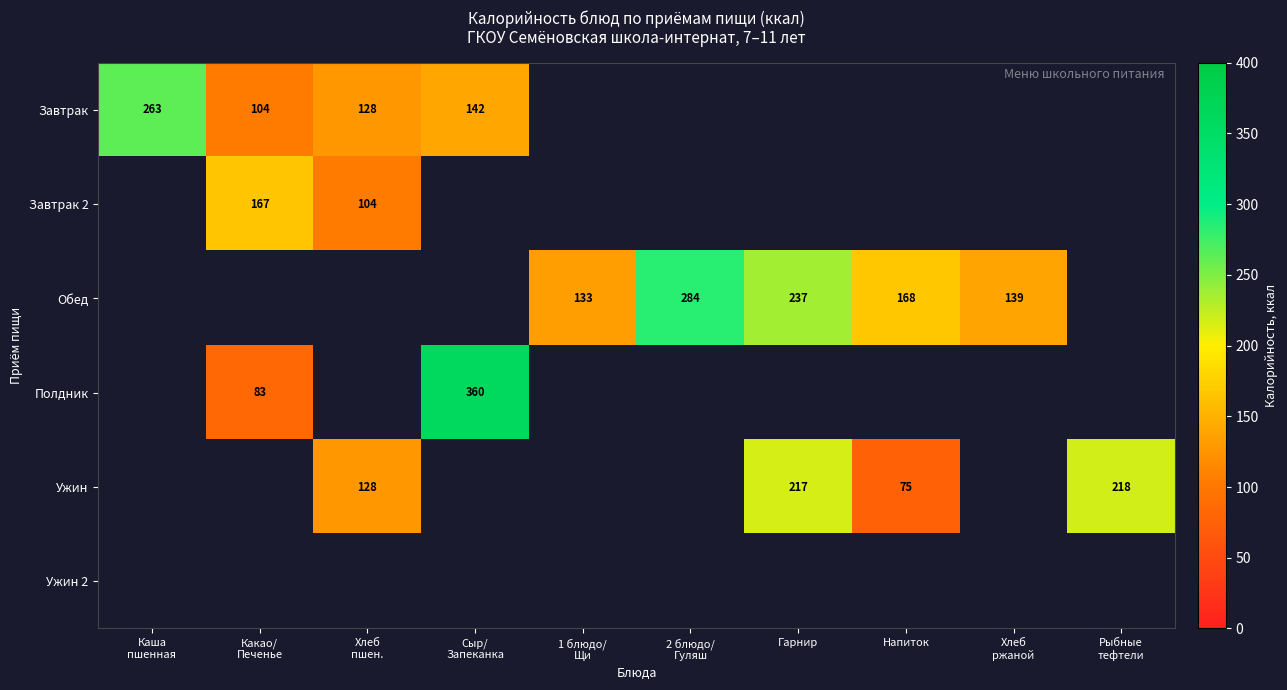

Which series has the largest total across all categories?

Обед